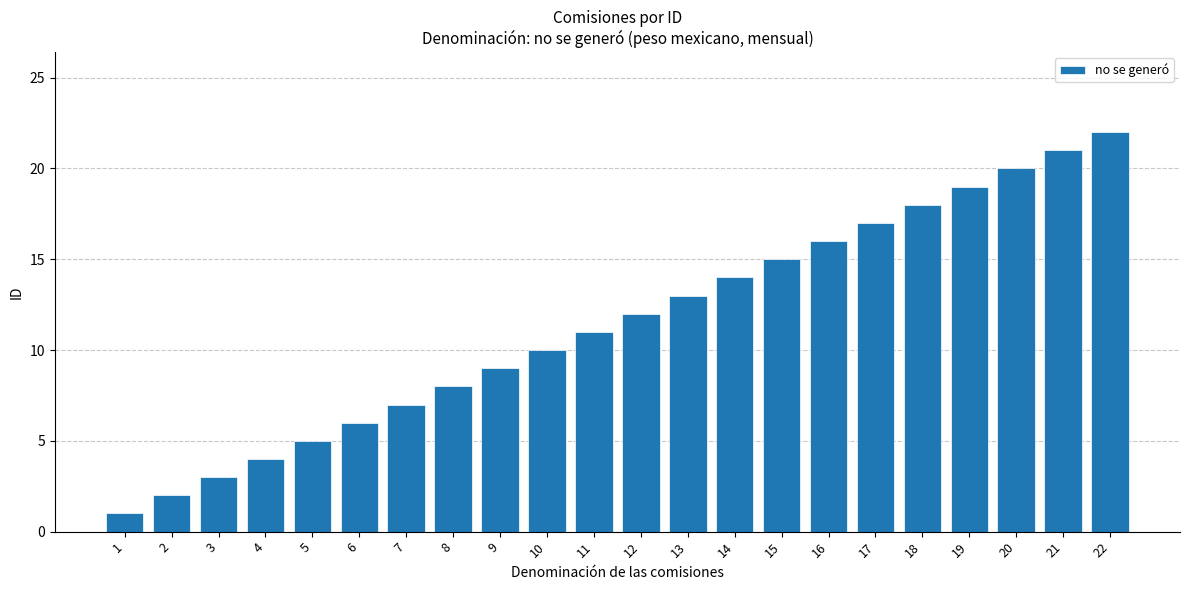

What is the sum of all values?

253